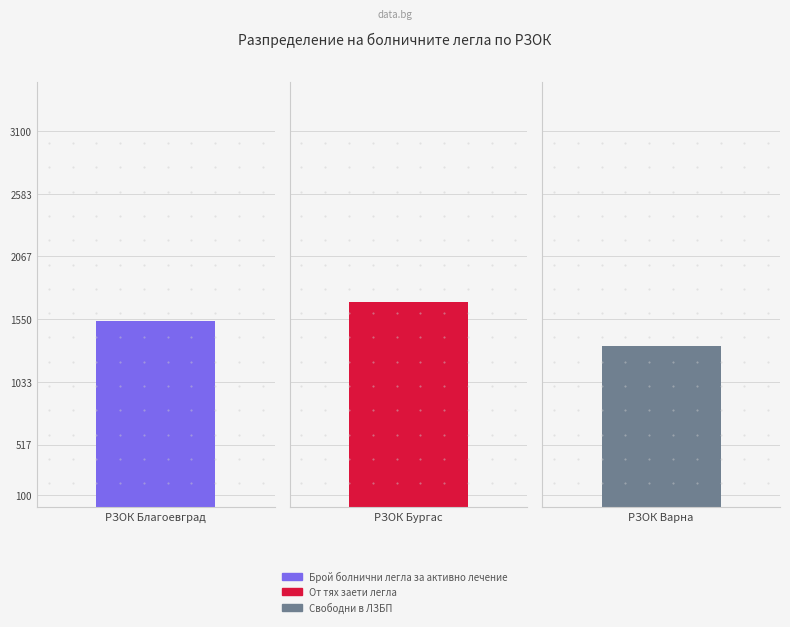

What is the label of the 1st bar from the right?

РЗОК Варна